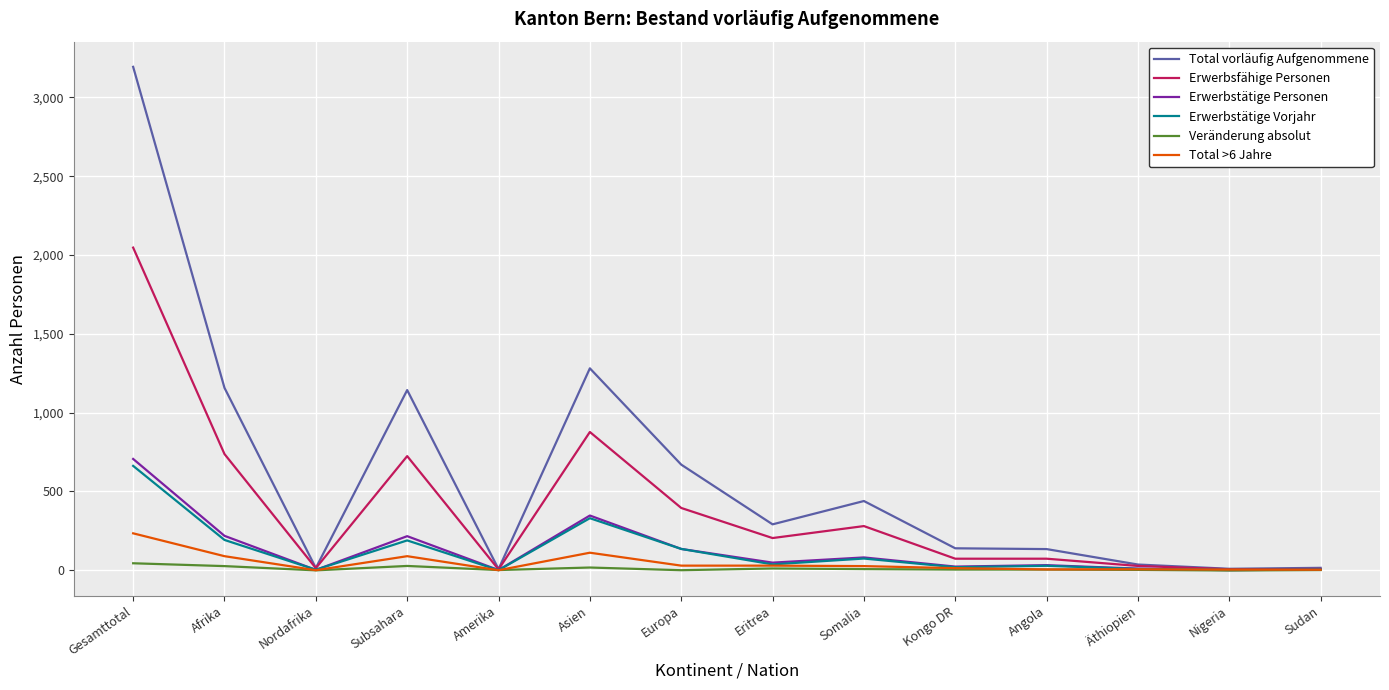

Which category has the highest value in the Erwerbstätige Vorjahr series?

Gesamttotal